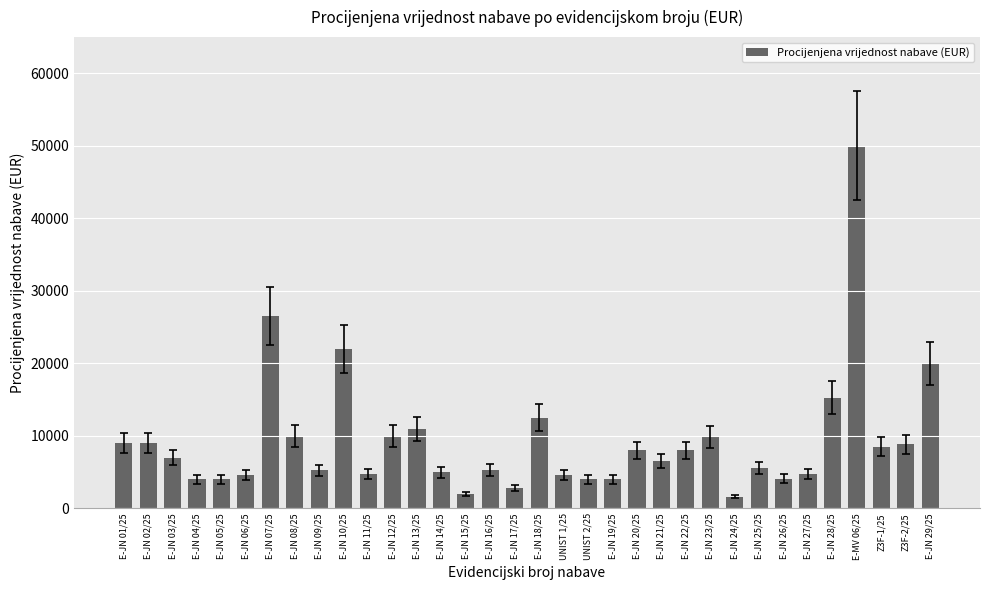

Which label corresponds to the largest value in the chart?

E-MV 06/25